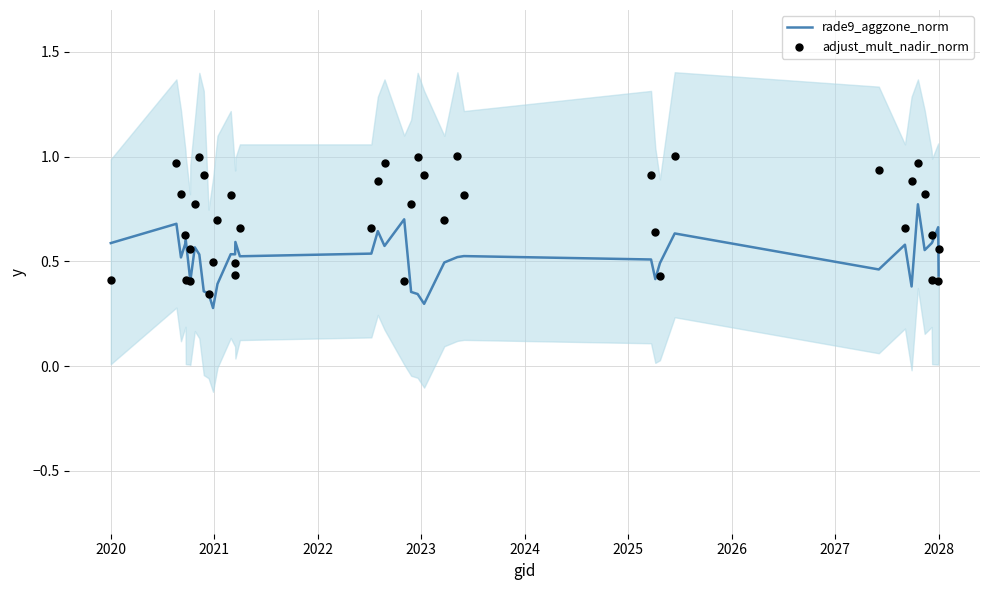

What are all the series names shown in the legend?

rade9_aggzone_norm, adjust_mult_nadir_norm